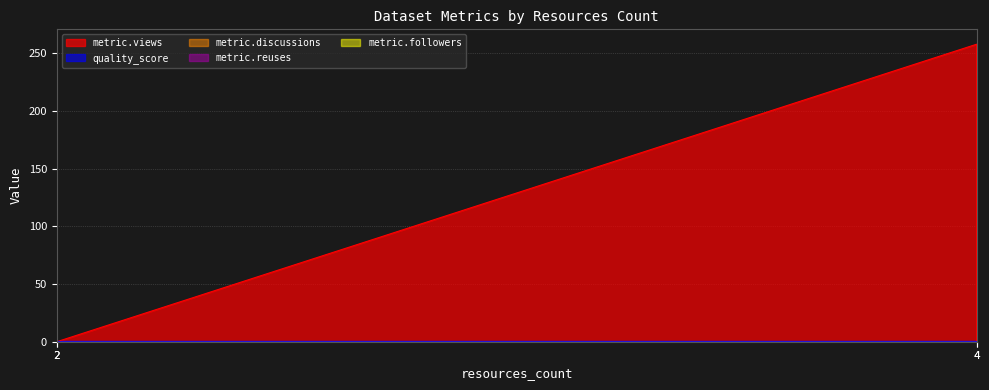

True or false: metric.views and metric.discussions cross at least once.

False